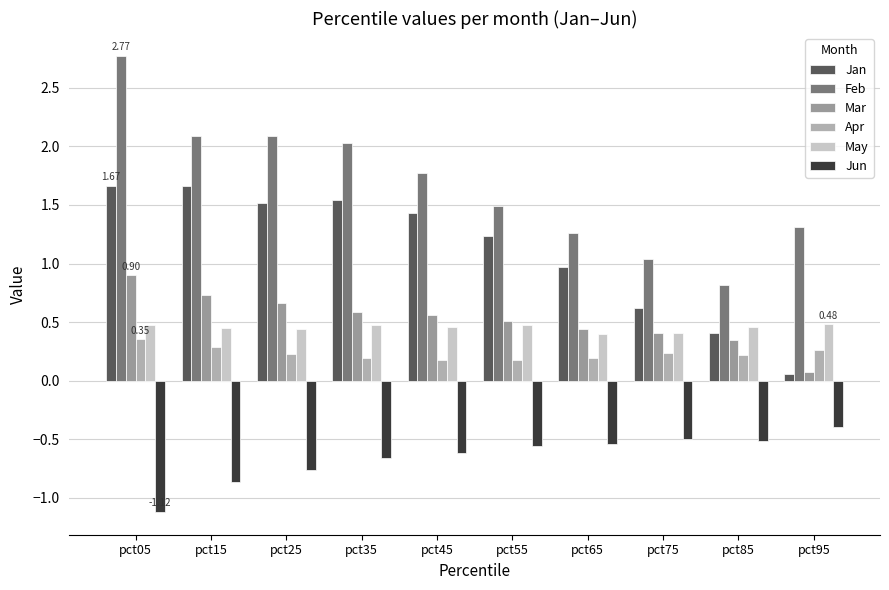

What is the approximate value of May at pct95?

0.5